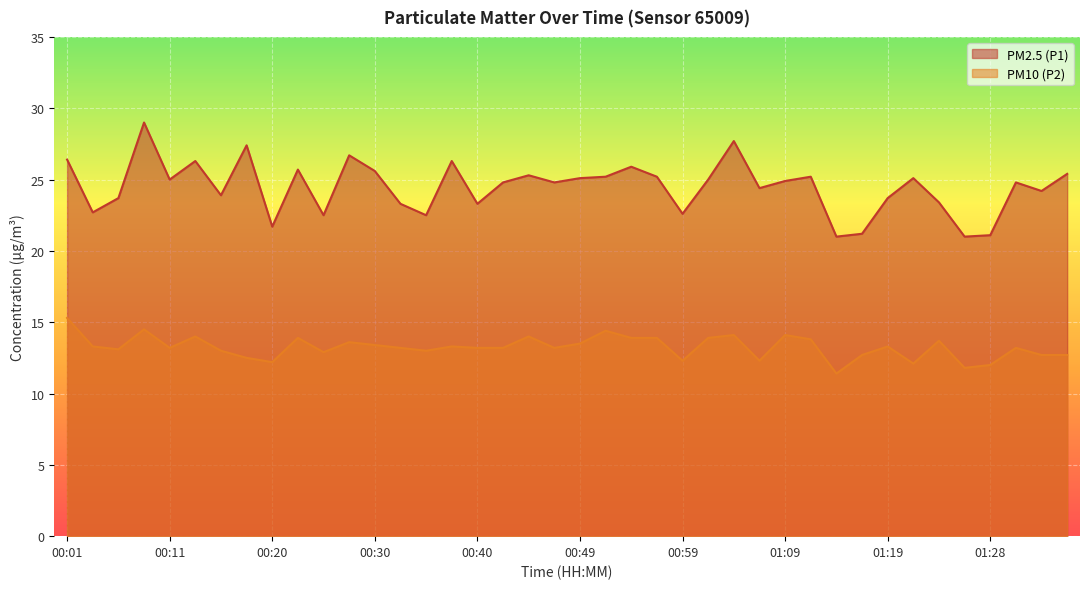

Reading left to right, transcribe all the data shown in this chart.

PM2.5 (P1): 26.4	22.7	23.7	29.0	25.0	26.3	23.9	27.4	21.7	25.7	22.5	26.7	25.6	23.3	22.5	26.3	23.3	24.8	25.3	24.8	25.1	25.2	25.9	25.2	22.6	25.0	27.7	24.4	24.9	25.2	21.0	21.2	23.7	25.1	23.4	21.0	21.1	24.8	24.2	25.4
PM10 (P2): 15.3	13.3	13.1	14.5	13.2	14.0	13.0	12.5	12.2	13.9	12.9	13.6	13.4	13.2	13.0	13.3	13.2	13.2	14.0	13.2	13.5	14.4	13.9	13.9	12.3	13.9	14.1	12.3	14.1	13.8	11.4	12.7	13.3	12.1	13.7	11.8	12.0	13.2	12.7	12.7